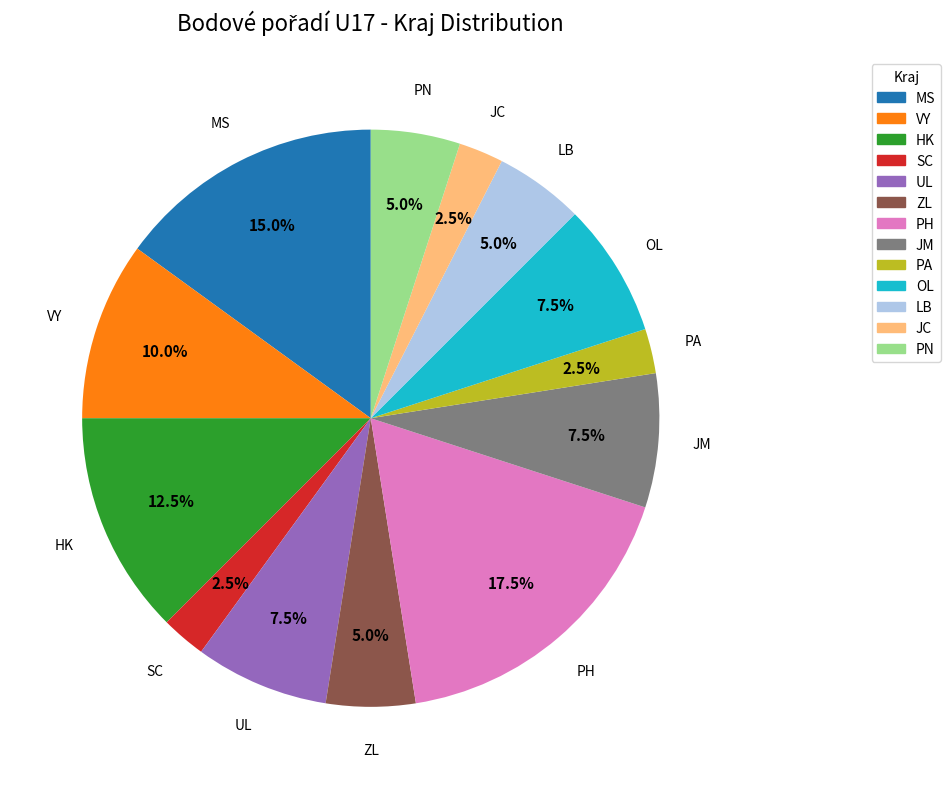

Is there a majority slice in this chart?

No